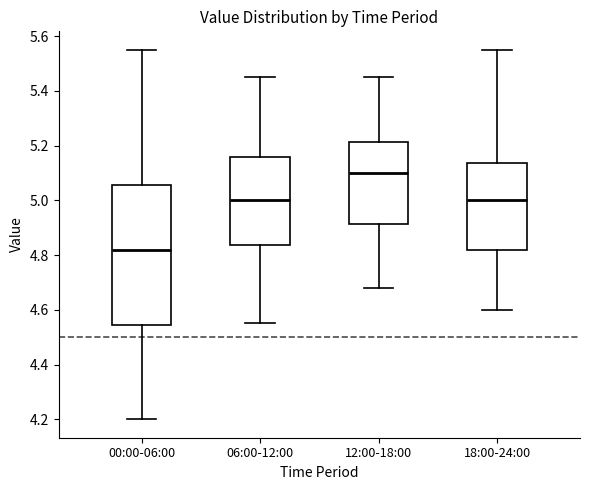

Which box's median line is the lowest?

00:00-06:00